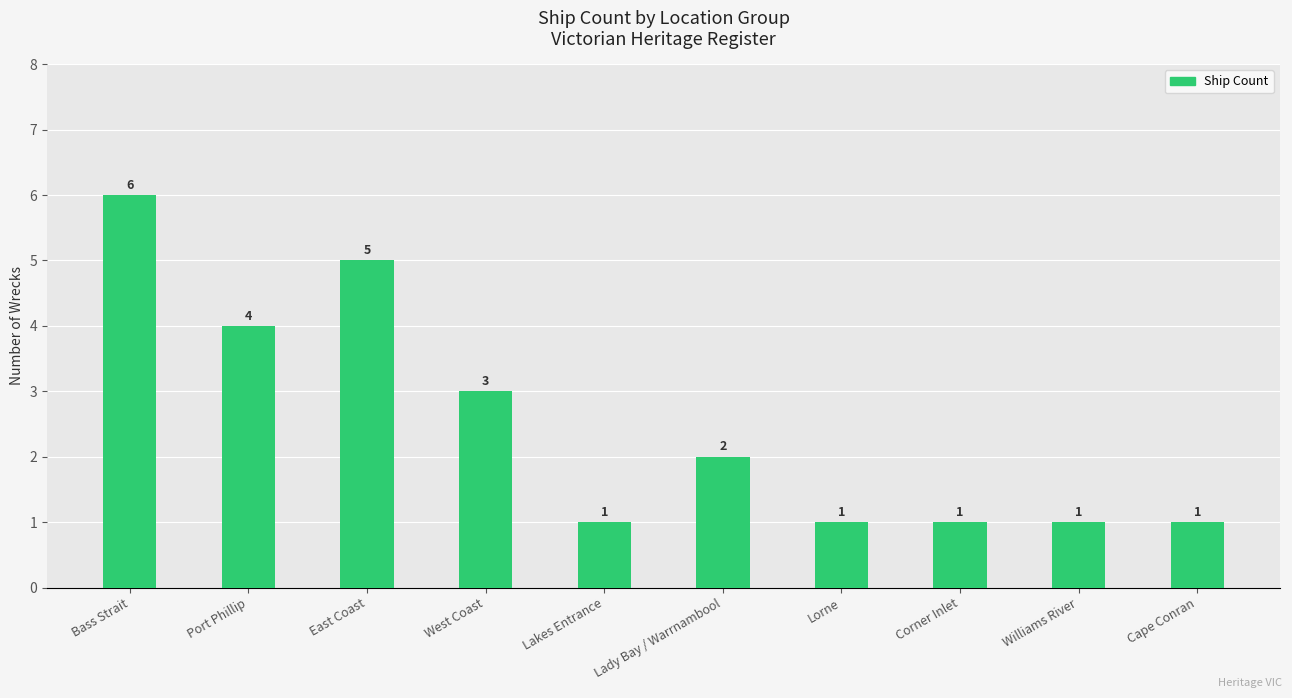

Reading left to right, transcribe all the data shown in this chart.

6	4	5	3	1	2	1	1	1	1